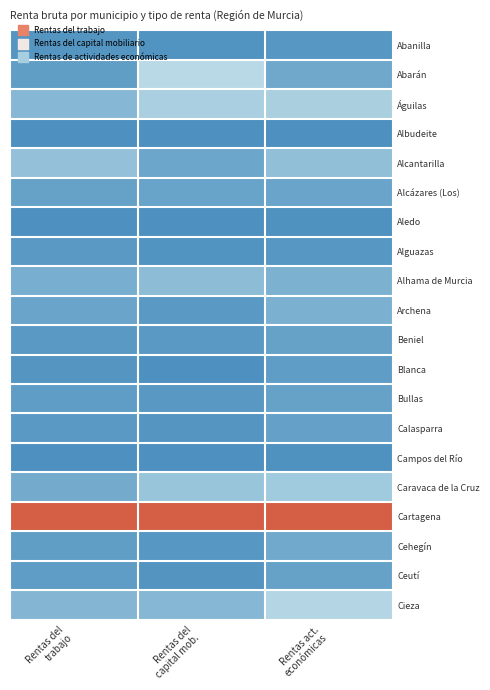

Reading left to right, extract all data points from this chart.

Abanilla: Rentas del
trabajo=0.0	Rentas del
capital mob.=0.0	Rentas act.
económicas=0.0
Abarán: Rentas del
trabajo=0.0	Rentas del
capital mob.=0.3	Rentas act.
económicas=0.1
Águilas: Rentas del
trabajo=0.1	Rentas del
capital mob.=0.2	Rentas act.
económicas=0.2
Albudeite: Rentas del
trabajo=0.0	Rentas del
capital mob.=0.0	Rentas act.
económicas=0.0
Alcantarilla: Rentas del
trabajo=0.2	Rentas del
capital mob.=0.1	Rentas act.
económicas=0.1
Alcázares (Los): Rentas del
trabajo=0.1	Rentas del
capital mob.=0.1	Rentas act.
económicas=0.1
Aledo: Rentas del
trabajo=0.0	Rentas del
capital mob.=0.0	Rentas act.
económicas=0.0
Alguazas: Rentas del
trabajo=0.0	Rentas del
capital mob.=0.0	Rentas act.
económicas=0.0
Alhama de Murcia: Rentas del
trabajo=0.1	Rentas del
capital mob.=0.1	Rentas act.
económicas=0.1
Archena: Rentas del
trabajo=0.1	Rentas del
capital mob.=0.0	Rentas act.
económicas=0.1
Beniel: Rentas del
trabajo=0.0	Rentas del
capital mob.=0.0	Rentas act.
económicas=0.1
Blanca: Rentas del
trabajo=0.0	Rentas del
capital mob.=0.0	Rentas act.
económicas=0.0
Bullas: Rentas del
trabajo=0.0	Rentas del
capital mob.=0.0	Rentas act.
económicas=0.1
Calasparra: Rentas del
trabajo=0.0	Rentas del
capital mob.=0.0	Rentas act.
económicas=0.1
Campos del Río: Rentas del
trabajo=0.0	Rentas del
capital mob.=0.0	Rentas act.
económicas=0.0
Caravaca de la Cruz: Rentas del
trabajo=0.1	Rentas del
capital mob.=0.2	Rentas act.
económicas=0.2
Cartagena: Rentas del
trabajo=1.0	Rentas del
capital mob.=1.0	Rentas act.
económicas=1.0
Cehegín: Rentas del
trabajo=0.0	Rentas del
capital mob.=0.0	Rentas act.
económicas=0.1
Ceutí: Rentas del
trabajo=0.0	Rentas del
capital mob.=0.0	Rentas act.
económicas=0.1
Cieza: Rentas del
trabajo=0.1	Rentas del
capital mob.=0.1	Rentas act.
económicas=0.2